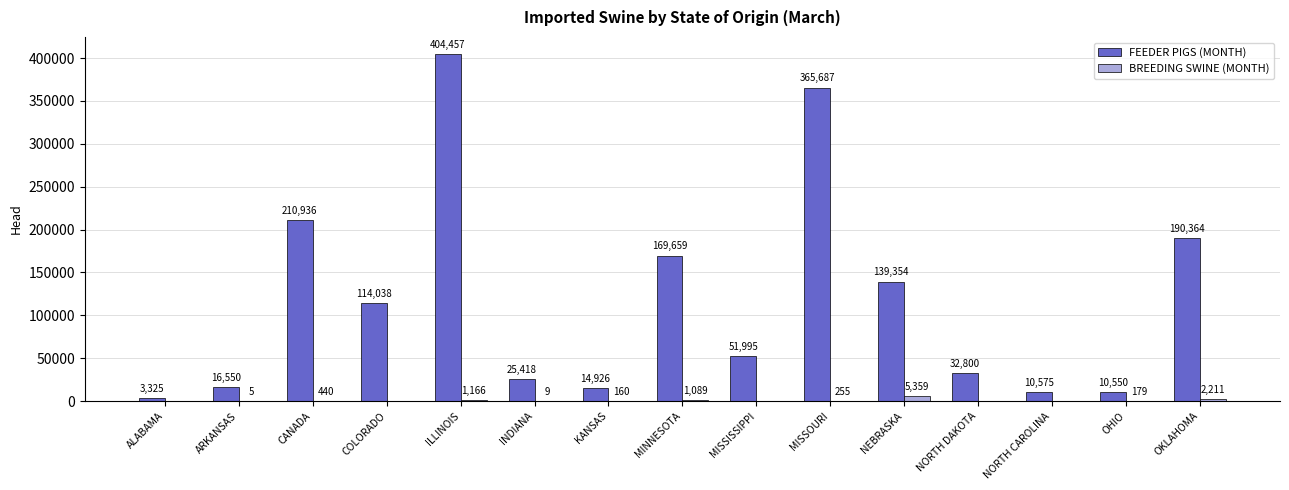

Where is BREEDING SWINE (MONTH) nearest to the value 2679?

OKLAHOMA